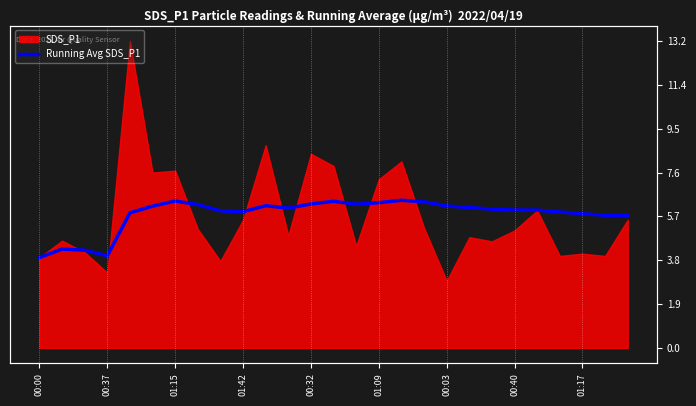

What is the sum of all values?

155.7